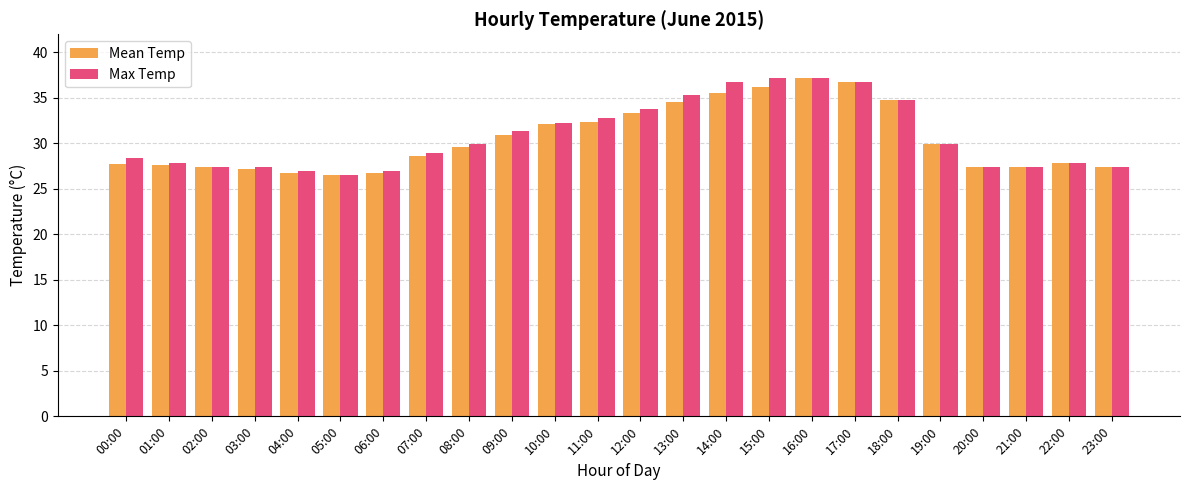

What is the difference between the maximum and minimum values in the Mean Temp series?

10.7